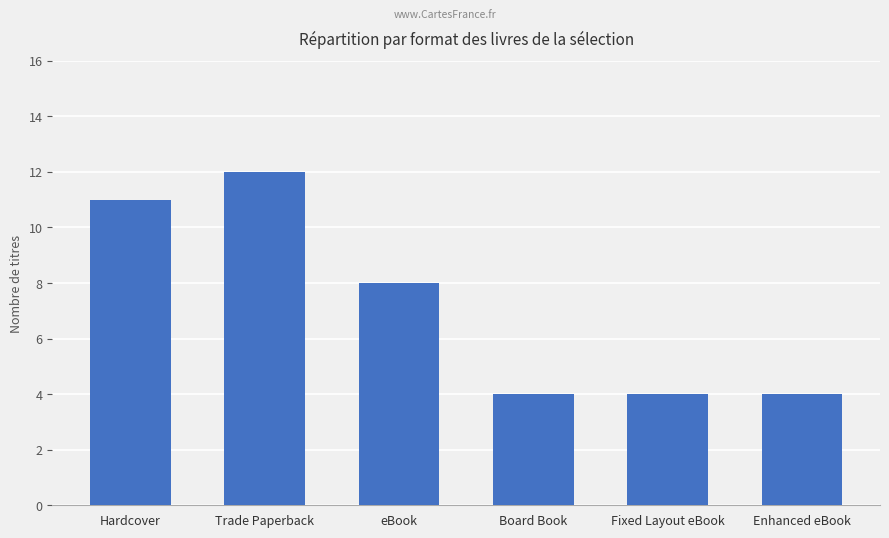

What is the average value?

7